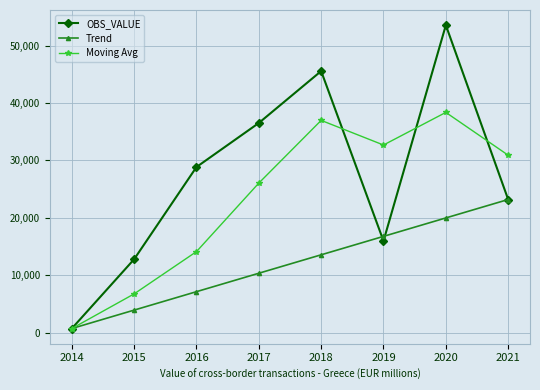

At how many categories does at least one series exceed 51588?

1